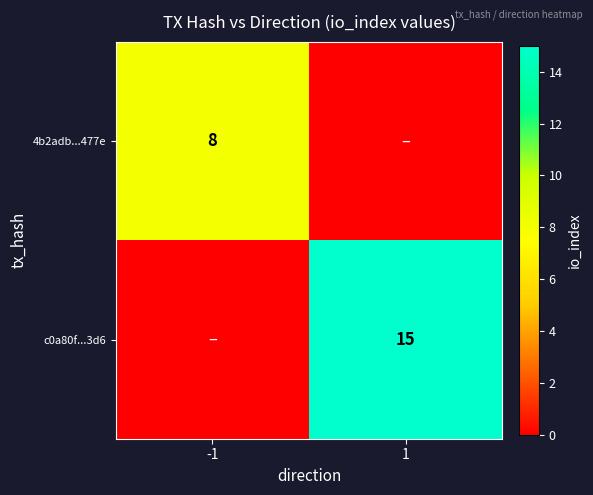

At how many categories does at least one series exceed 12?

1